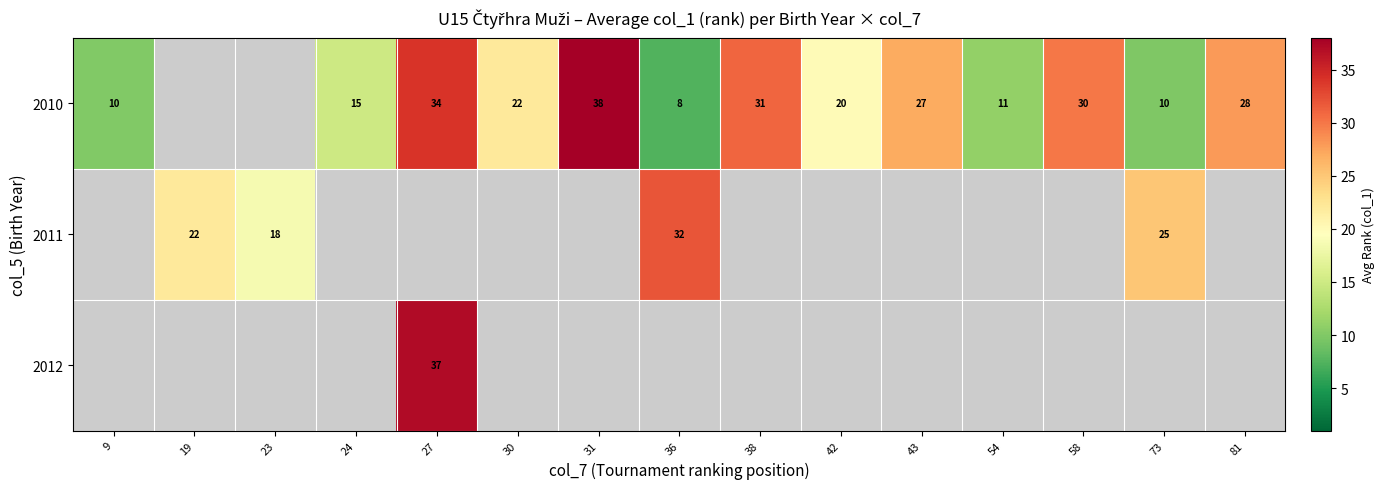

What is the difference between the 2010 values at 36 and 38?

23